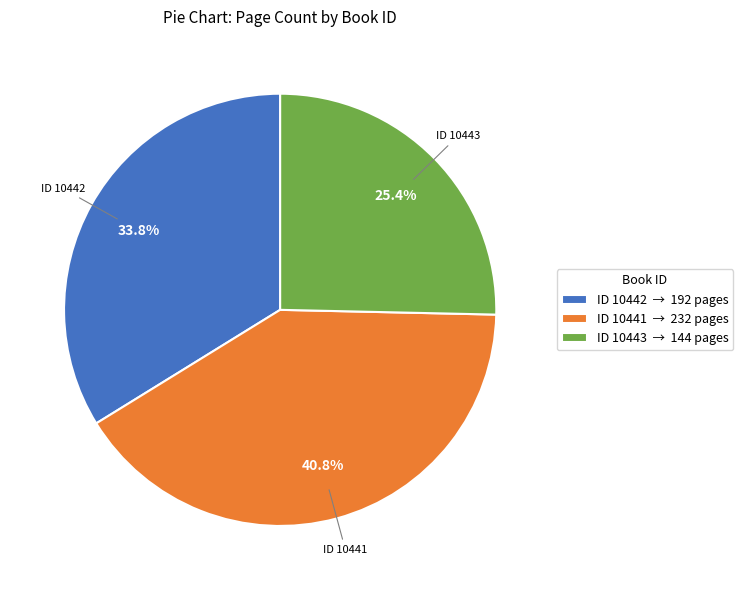

What is the largest slice in the pie chart?

ID 10441 → 232 pages